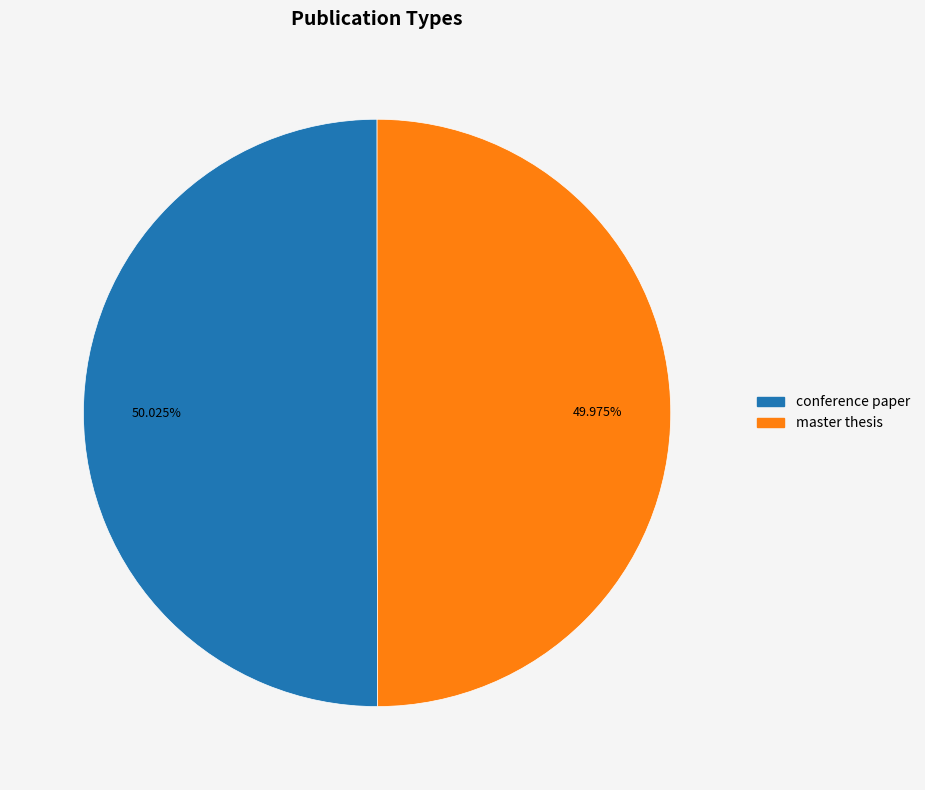

True or false: conference paper accounts for 50% of the total.

True